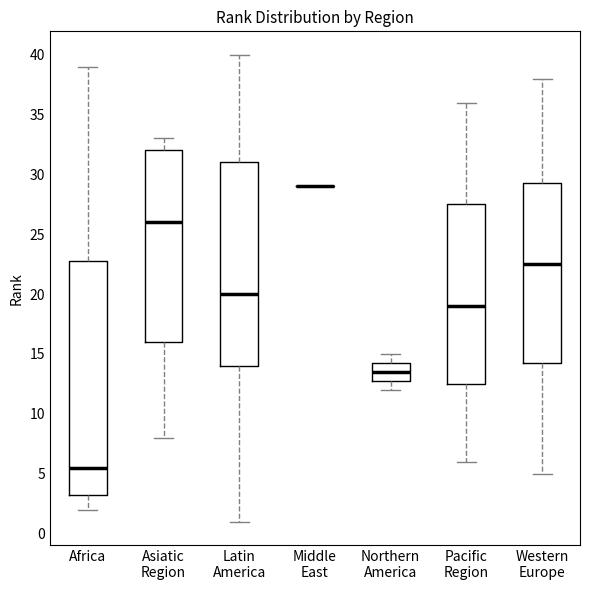

Reading left to right, transcribe this box plot: for each box, give where its median line is, the range the box spans, and where its two whiskers end, as read against the y-axis. The values are not printed on the chart, so give them approximately, as read against the axis.

Africa: median 5.5, box 3.5 to 23.0, whiskers 2.0 to 39.0
Asiatic Region: median 26.0, box 16.0 to 32.0, whiskers 8.0 to 33.0
Latin America: median 20.0, box 14.0 to 31.0, whiskers 1.0 to 40.0
Middle East: box collapsed to a line at 29.0, whiskers 29.0 to 29.0
Northern America: median 13.5, box 13.0 to 14.5, whiskers 12.0 to 15.0
Pacific Region: median 19.0, box 12.5 to 27.5, whiskers 6.0 to 36.0
Western Europe: median 22.5, box 14.5 to 29.5, whiskers 5.0 to 38.0